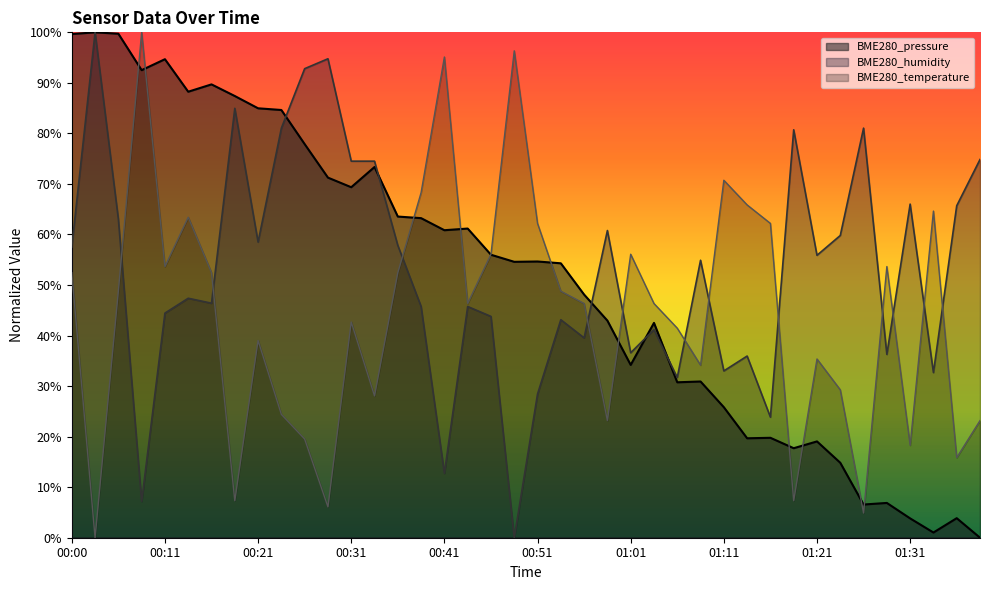

List the labels in order of BME280_temperature value, largest first.

00:08, 00:48, 00:41, 01:11, 00:38, 01:14, 01:33, 00:13, 00:51, 01:16, 00:46, 01:01, 00:11, 01:28, 00:00, 00:16, 00:36, 00:06, 00:53, 00:43, 00:56, 01:03, 00:31, 01:06, 00:21, 01:21, 01:08, 01:23, 00:33, 00:23, 00:58, 01:38, 00:26, 01:31, 01:36, 00:18, 01:18, 00:28, 01:26, 00:03